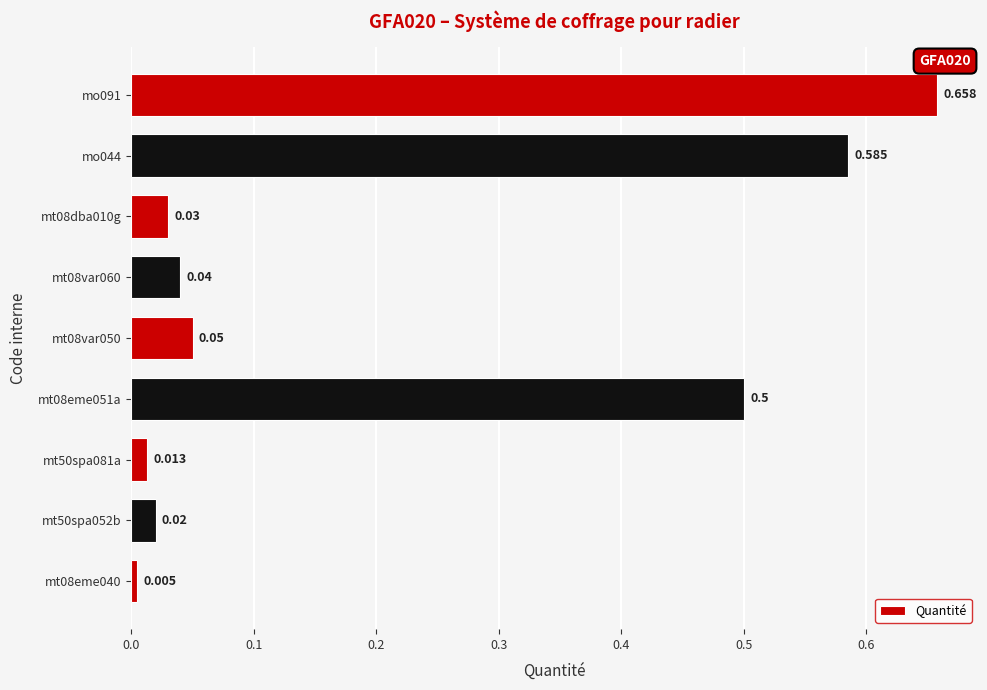

Are the bars grouped side by side (vs. stacked)?

No